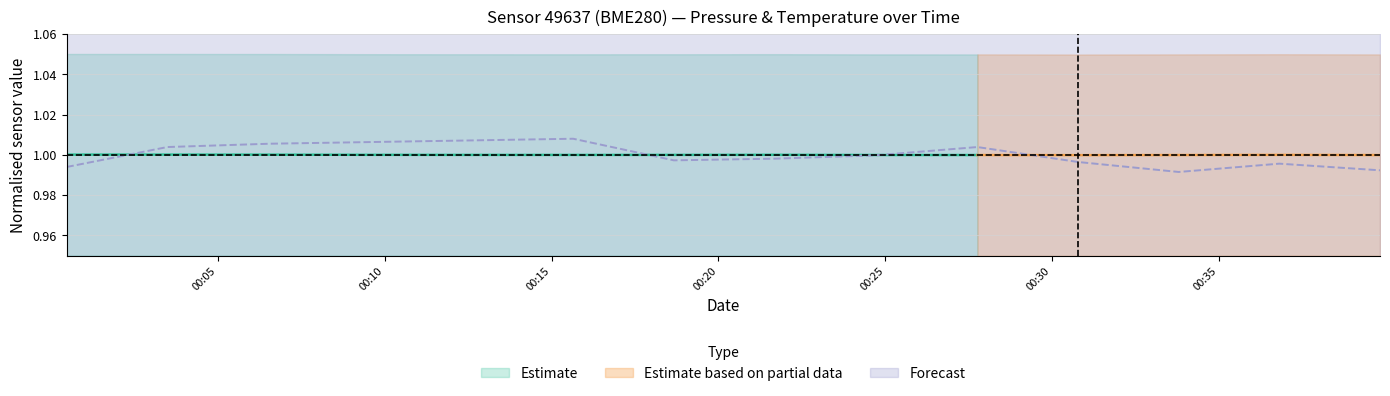

Reading left to right, transcribe all the data shown in this chart.

2023-05-24T00:00:28=1.0	2023-05-24T00:03:29=1.0	2023-05-24T00:06:33=1.0	2023-05-24T00:09:34=1.0	2023-05-24T00:12:38=1.0	2023-05-24T00:15:39=1.0	2023-05-24T00:18:40=1.0	2023-05-24T00:21:41=1.0	2023-05-24T00:24:42=1.0	2023-05-24T00:27:46=1.0	2023-05-24T00:30:47=1.0	2023-05-24T00:33:48=1.0	2023-05-24T00:36:49=1.0	2023-05-24T00:39:50=1.0